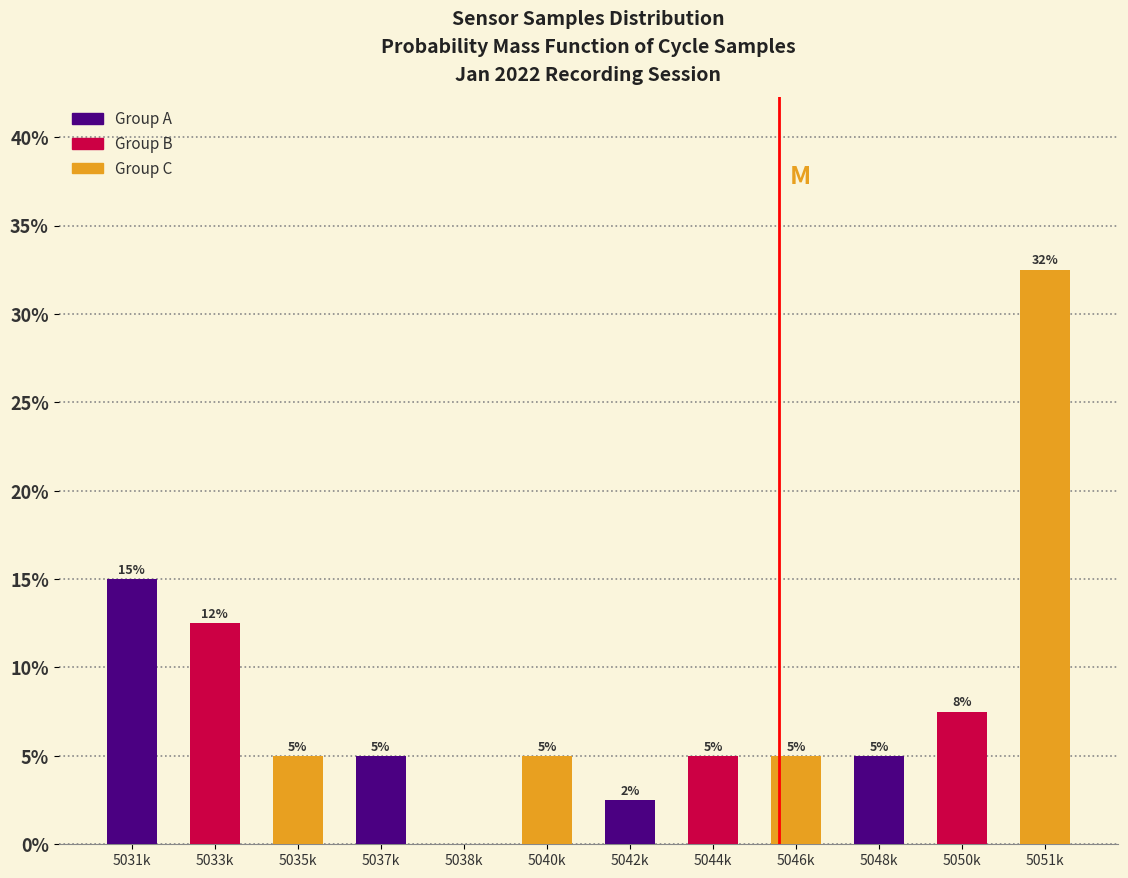

Which has a higher value, 5050k or 5038k?

5050k